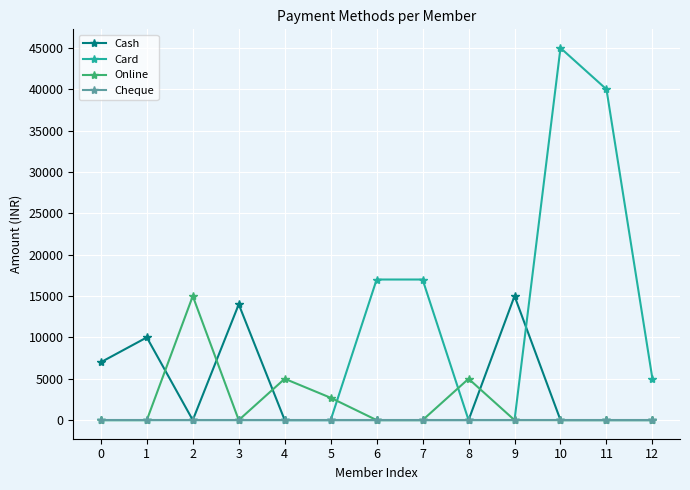

What is the difference between the maximum and second lowest values in the Card series?

45000